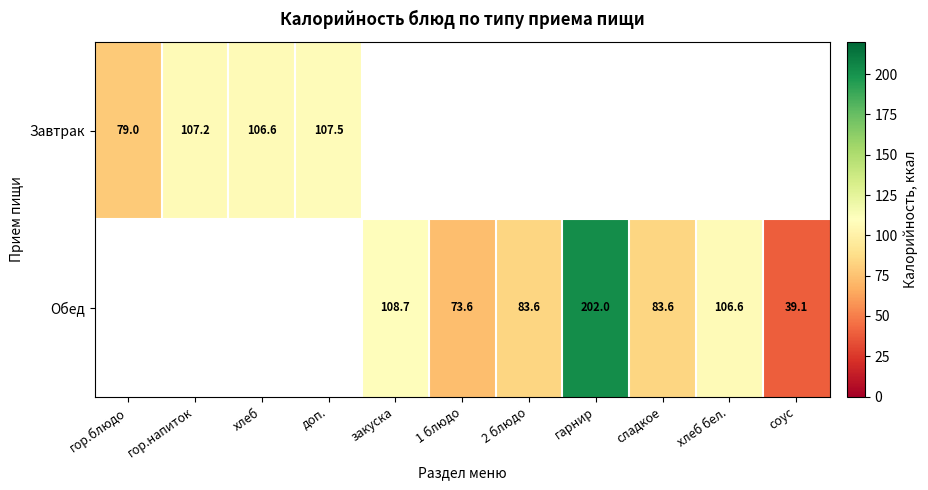

The Завтрак series shows 106.6 at хлеб. True or false?

True